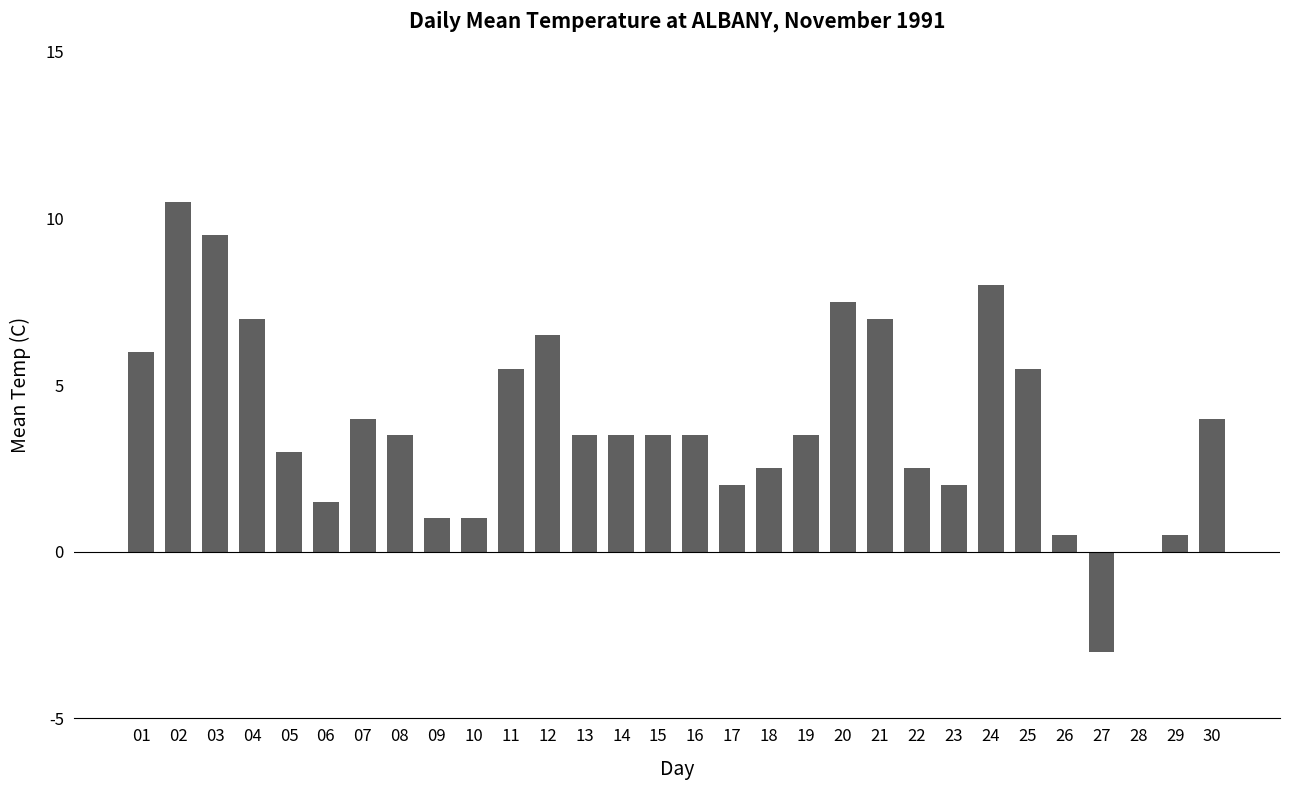

How many data points does each series have?

30